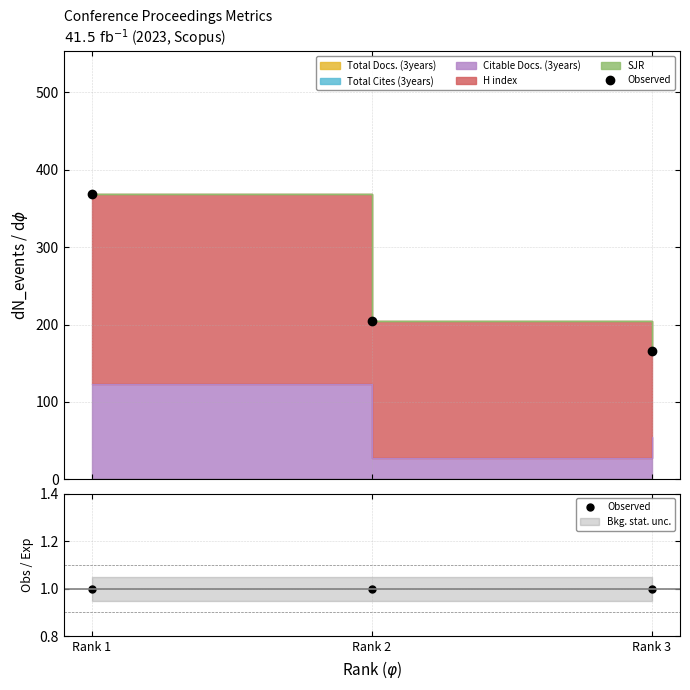

At how many categories does at least one series exceed 186?

1